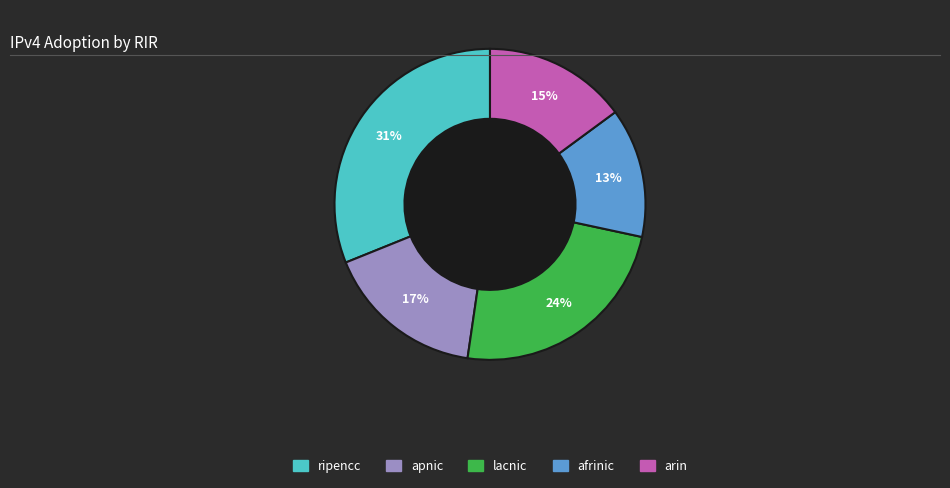

To the nearest percent, what is the difference between the largest and smallest slice percentages?

18%